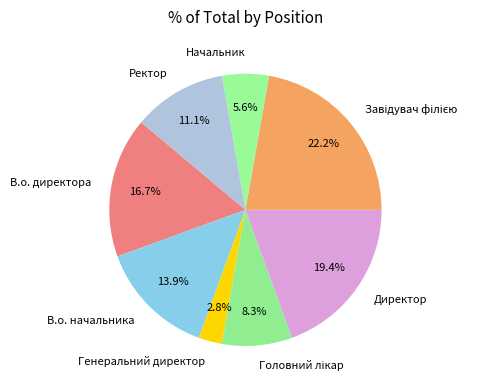

Is there any slice that represents more than half of the pie?

No